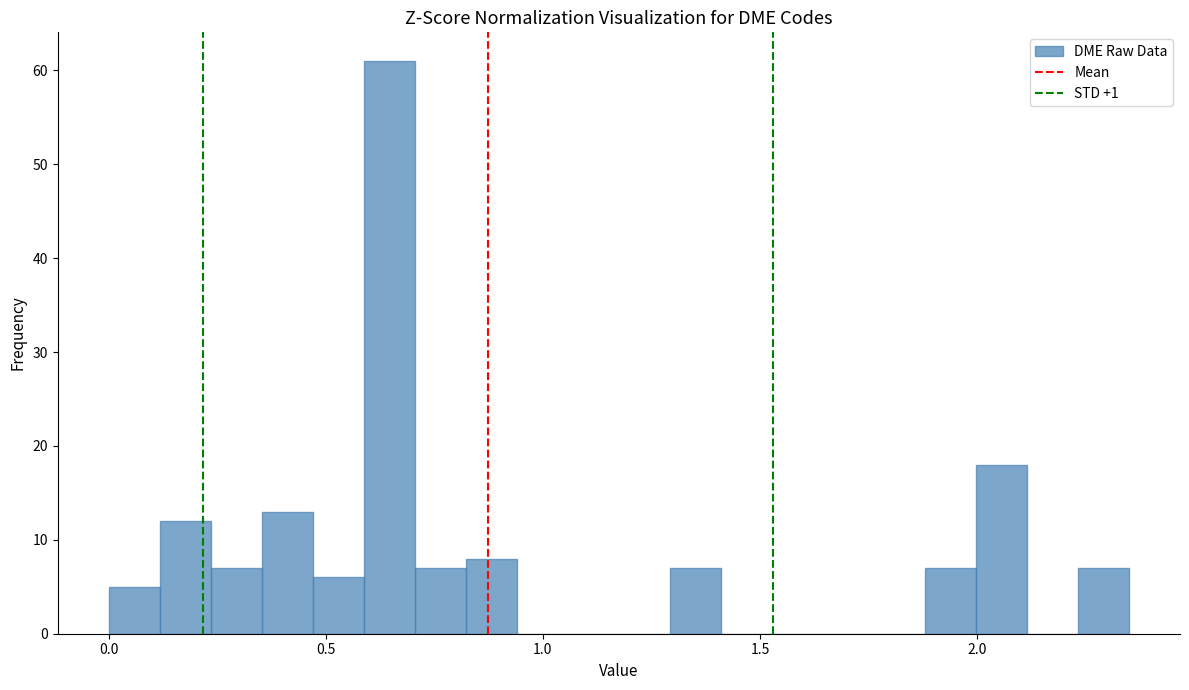

Read against the x-axis, roughly where is the centre of the tallest bar?

0.65